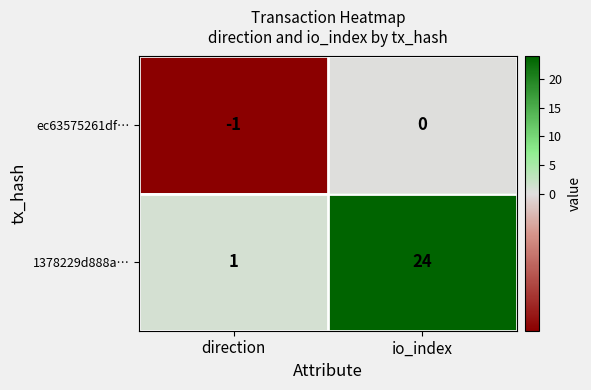

List the series in order of their overall mean, highest first.

1378229d888a…, ec63575261df…